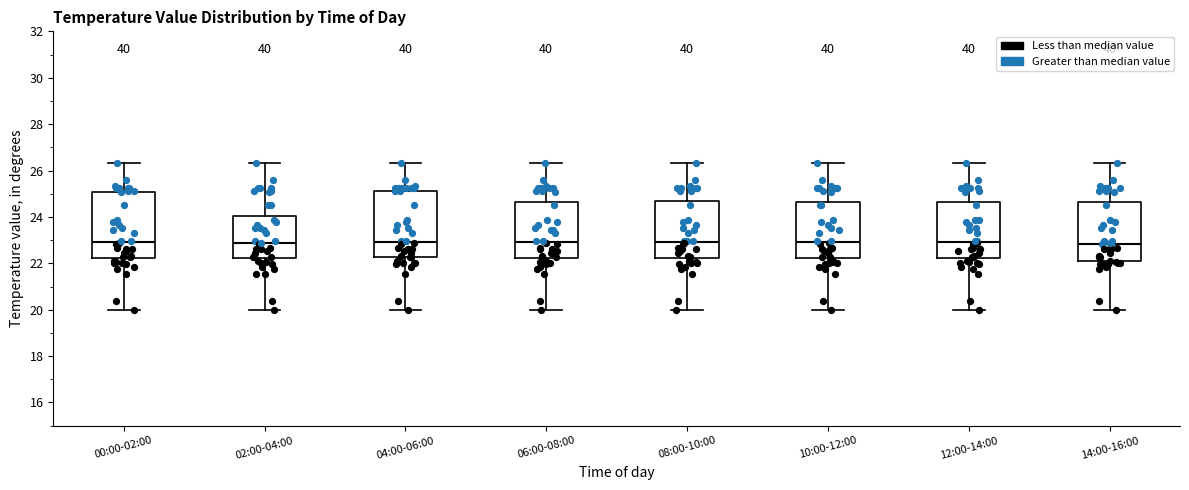

Reading left to right, transcribe this box plot: for each box, give where its median line is, the range the box spans, and where its two whiskers end, as read against the y-axis. The values are not printed on the chart, so give them approximately, as read against the axis.

00:00-02:00: median 23.0, box 22.2 to 25.0, whiskers 20.0 to 26.4
02:00-04:00: median 22.8, box 22.2 to 24.0, whiskers 20.0 to 26.4
04:00-06:00: median 23.0, box 22.2 to 25.2, whiskers 20.0 to 26.4
06:00-08:00: median 23.0, box 22.2 to 24.6, whiskers 20.0 to 26.4
08:00-10:00: median 23.0, box 22.2 to 24.6, whiskers 20.0 to 26.4
10:00-12:00: median 23.0, box 22.2 to 24.6, whiskers 20.0 to 26.4
12:00-14:00: median 23.0, box 22.2 to 24.6, whiskers 20.0 to 26.4
14:00-16:00: median 22.8, box 22.0 to 24.6, whiskers 20.0 to 26.4